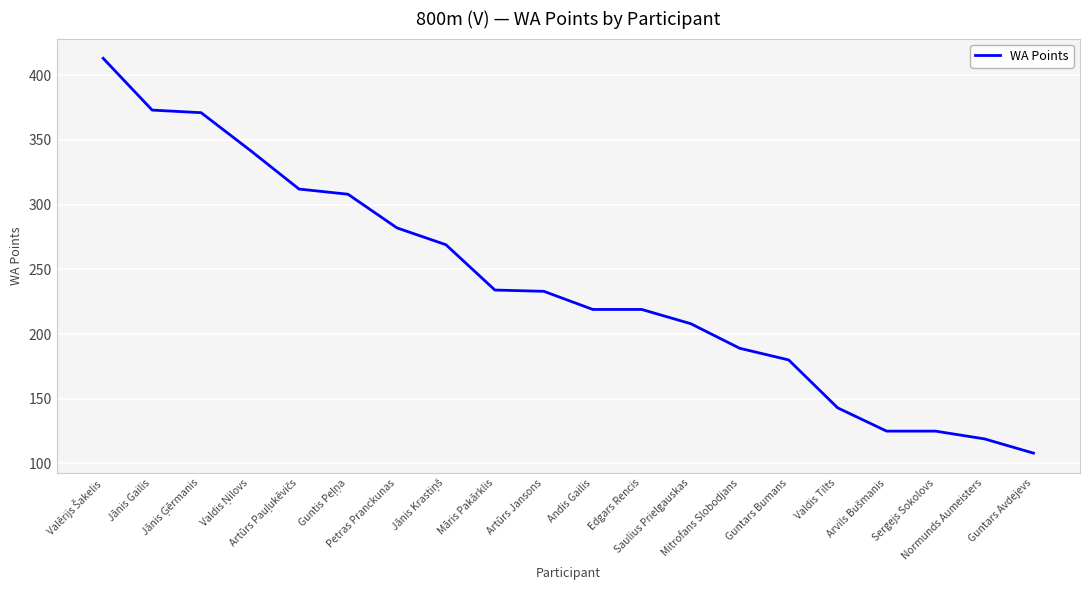

What is the maximum value shown in the chart?

413